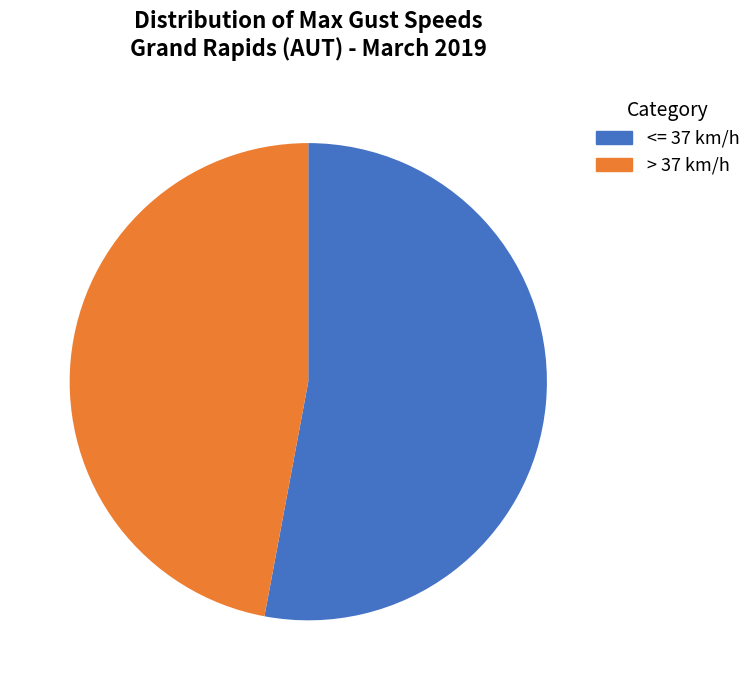

How many slices are in this pie chart?

2